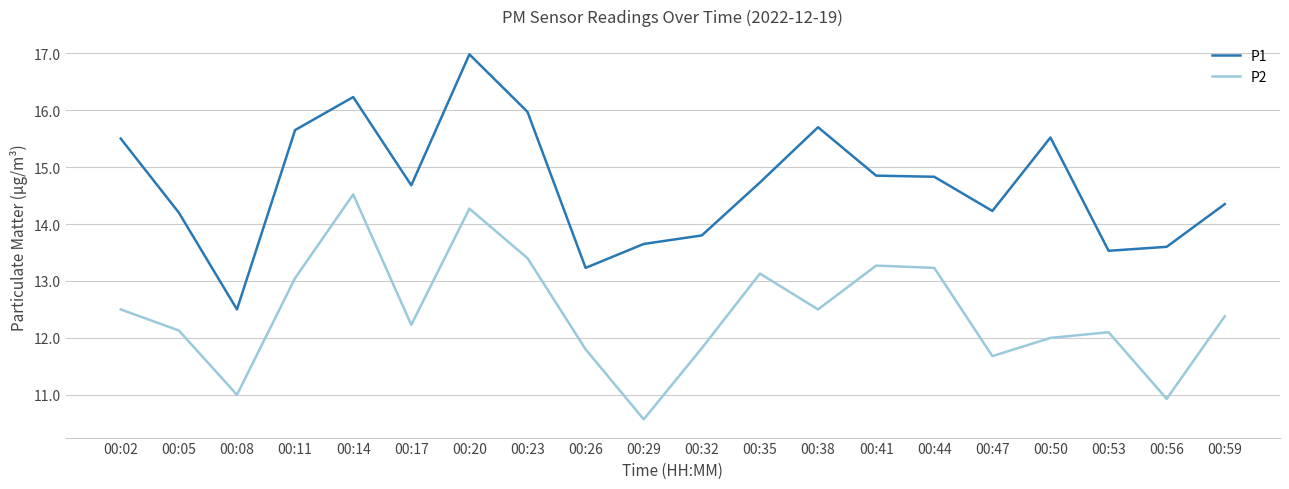

True or false: P2 and P1 intersect in this chart.

False